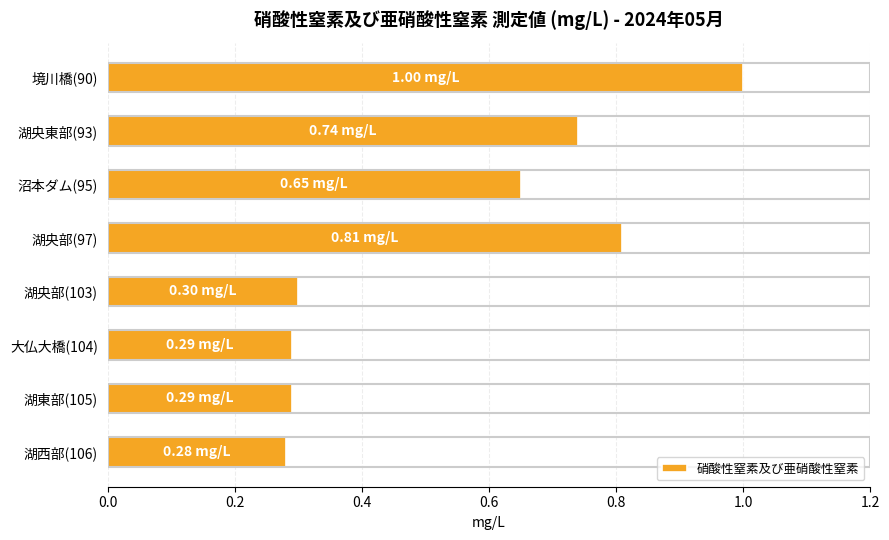

What is the difference between the values at 湖西部(106) and 湖央東部(93)?

0.5